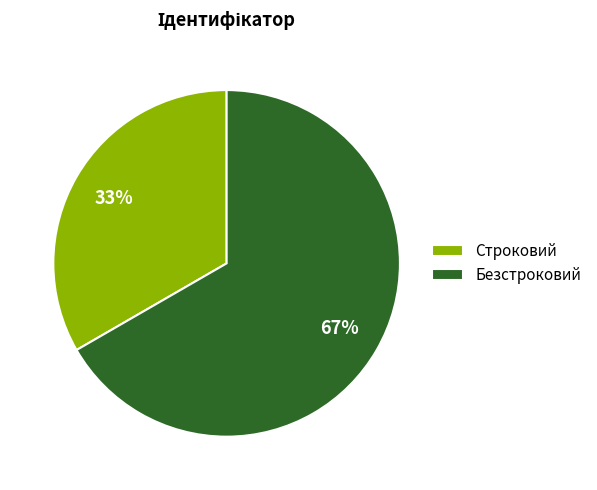

What is the smallest slice in the pie chart?

Строковий